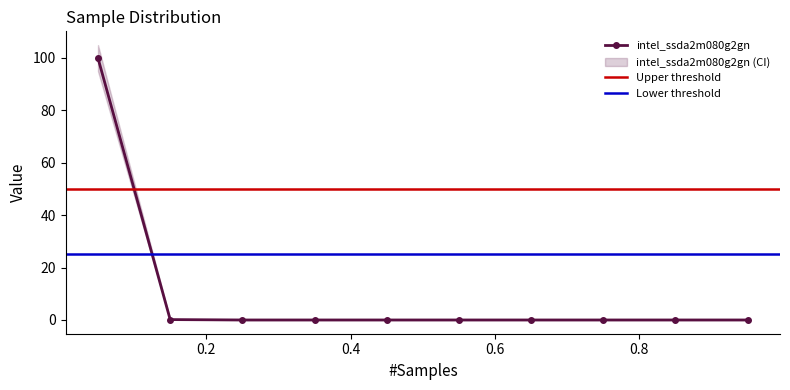

Reading right to left, list all the values displayed in this chart.

0.95=0.0	0.85=0.0	0.75=0.0	0.65=0.0	0.55=0.0	0.45=0.0	0.35=0.0	0.25=0.0	0.15=0.1	0.05=99.8